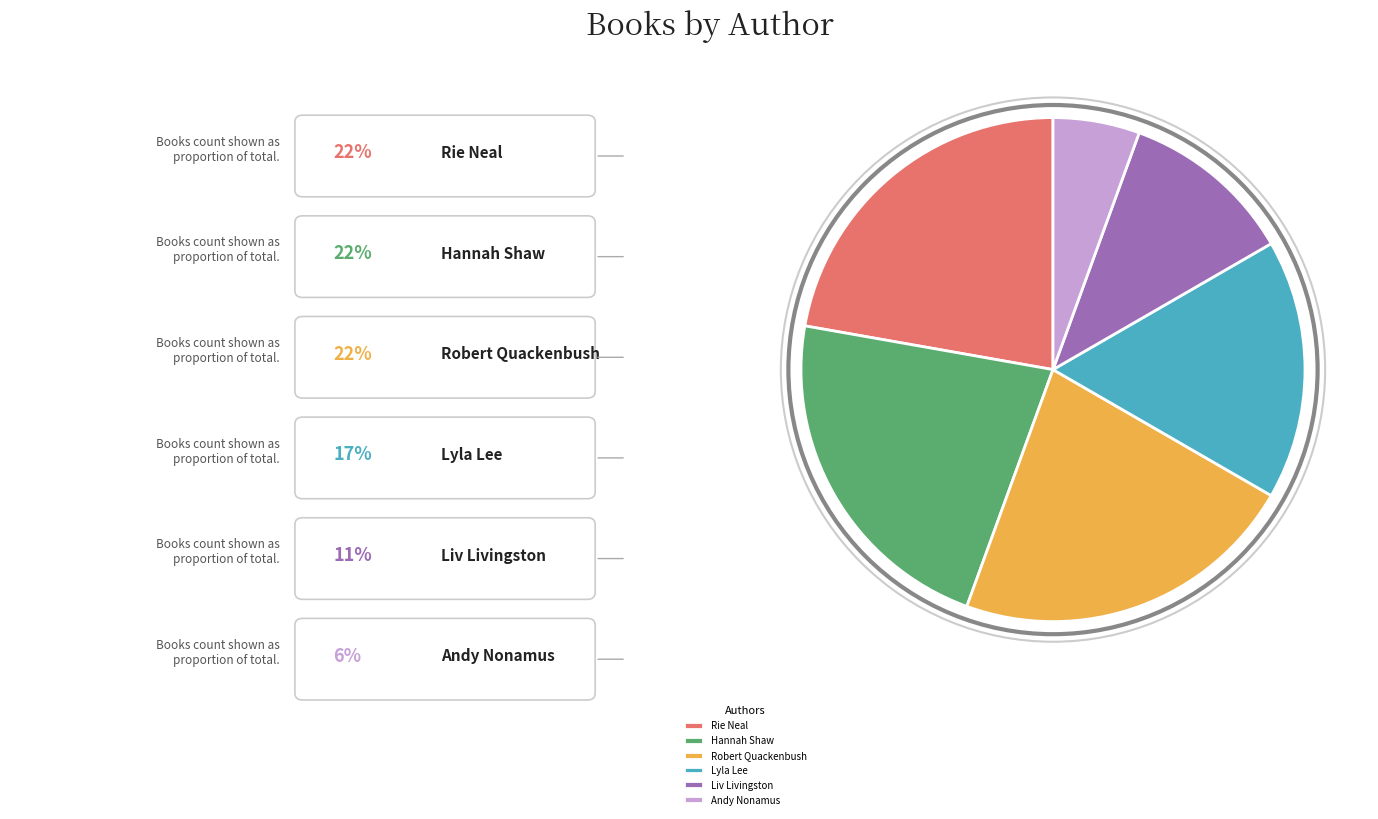

Is the sum of Hannah Shaw and Robert Quackenbush greater than half?

No